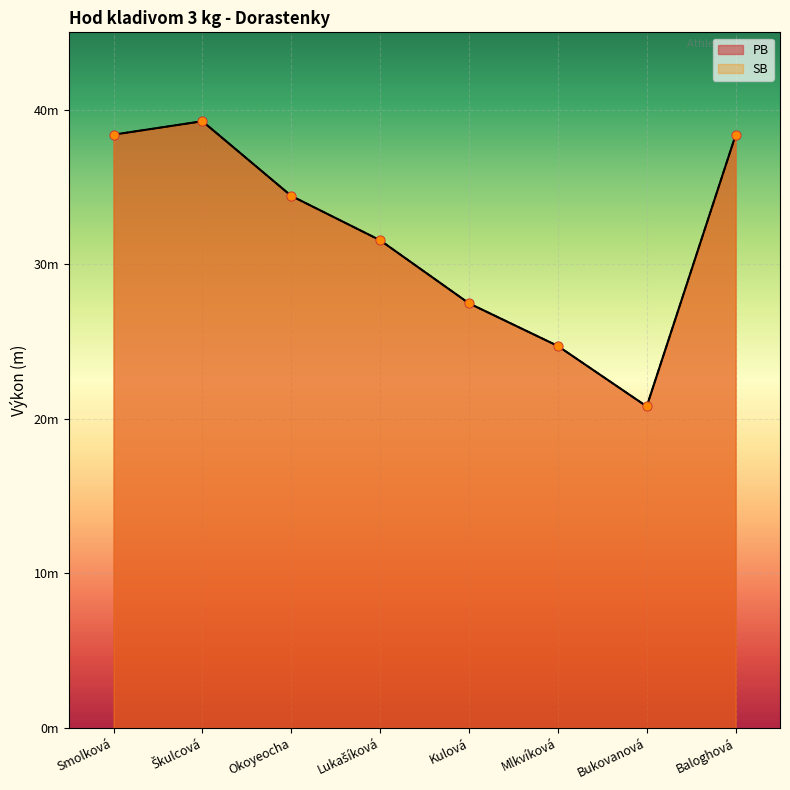

Which series has the largest total across all categories?

PB